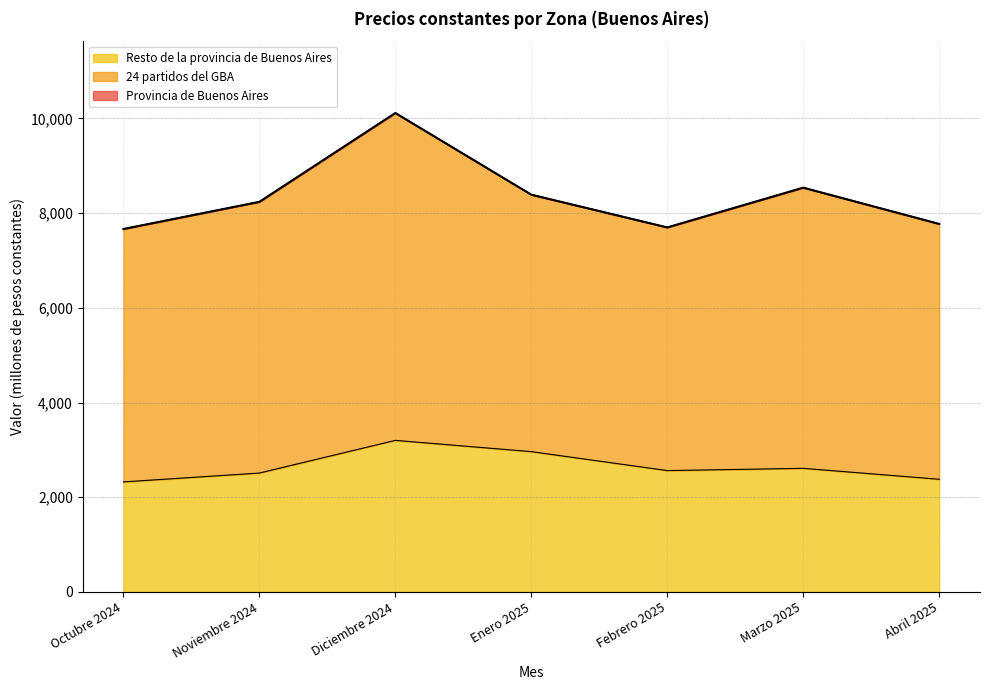

The value of 24 partidos del GBA at Noviembre 2024 is 3454.9. True or false?

False